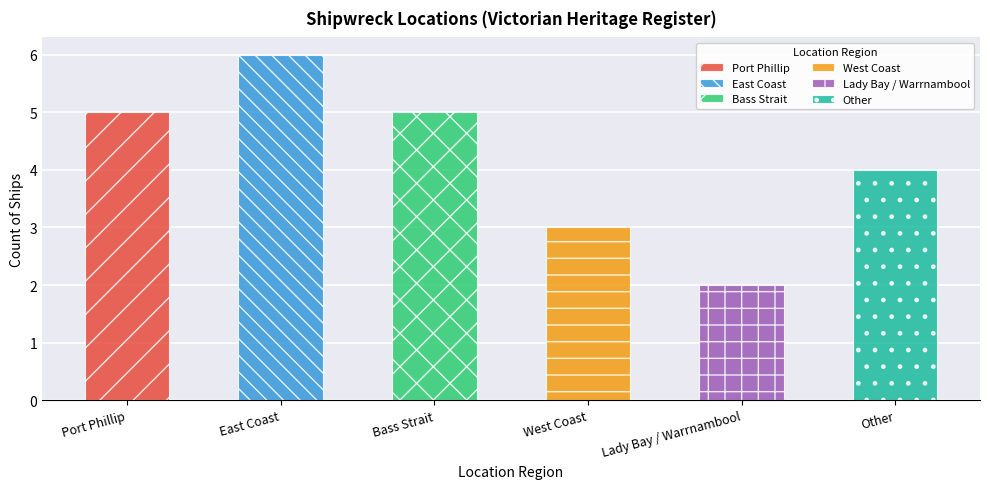

The chart shows a value of 3 at West Coast. True or false?

True